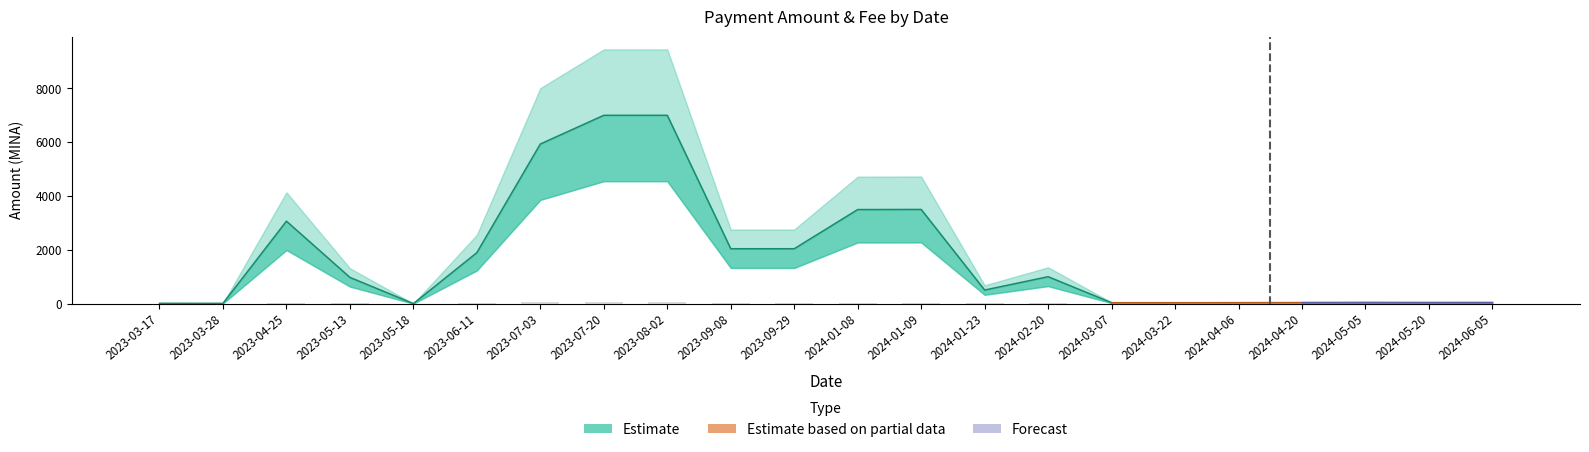

Are the bars horizontal?

No